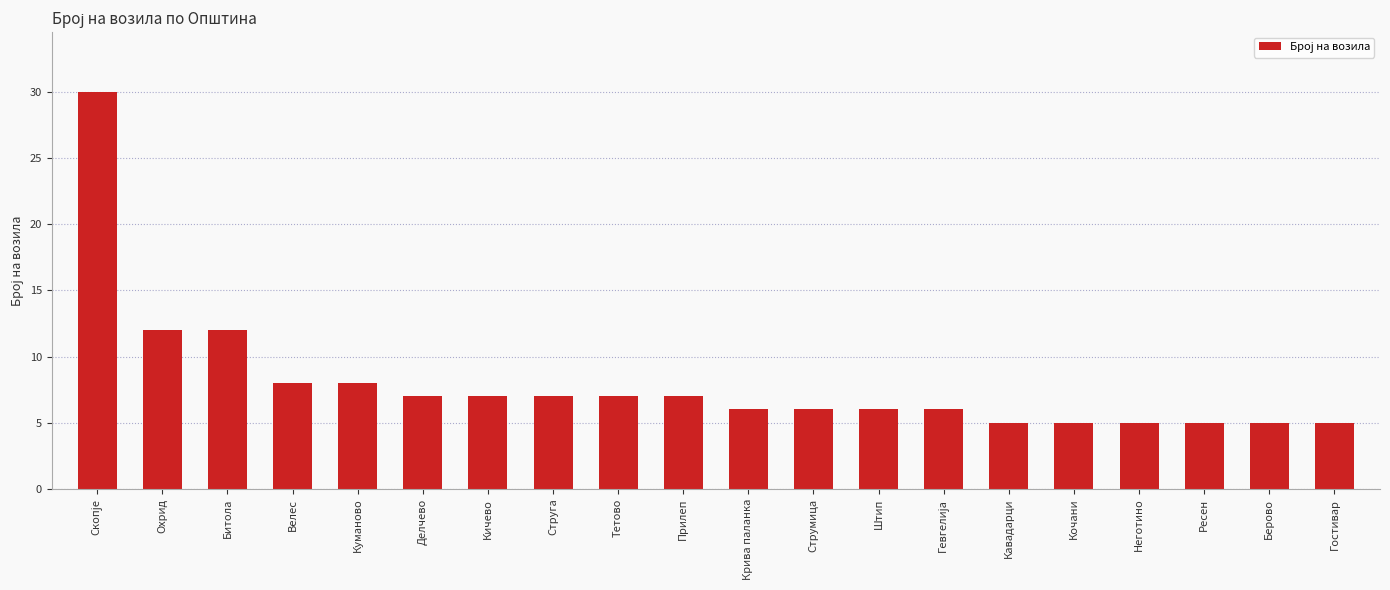

What is the value of the 9th bar from the left?

7